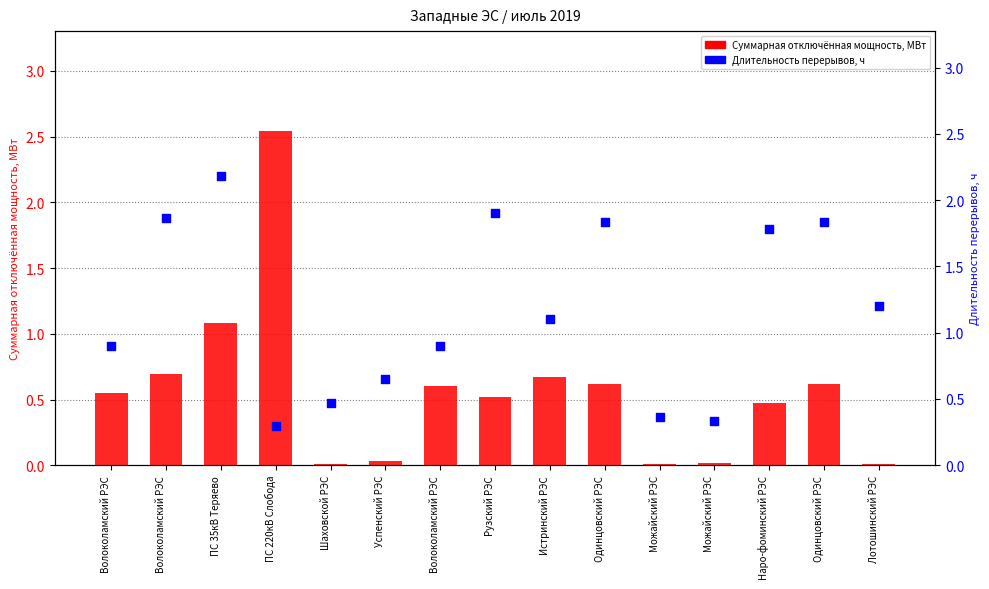

Is the value of Длительность перерывов электроснабжения, ч at Успенский РЭС greater than the value of Суммарная отключённая мощность, МВт at Волоколамский РЭС?

Yes